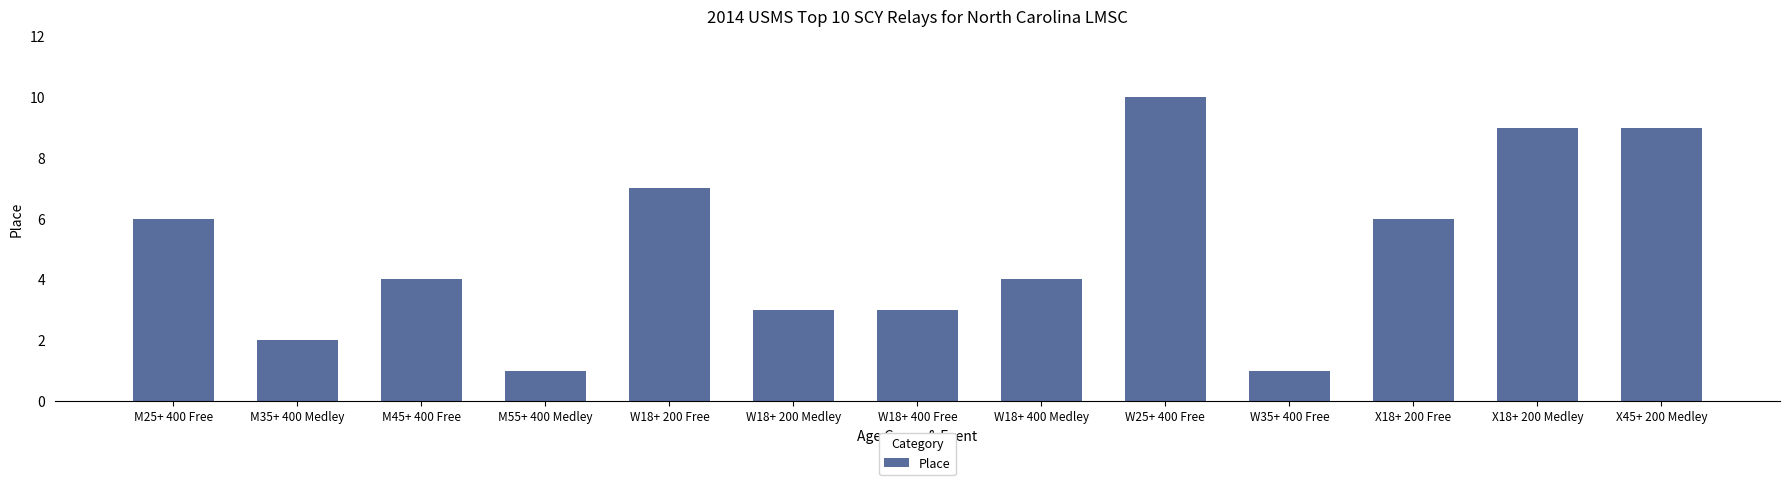

What is the label of the 1st bar from the right?

X45+ 200 Medley